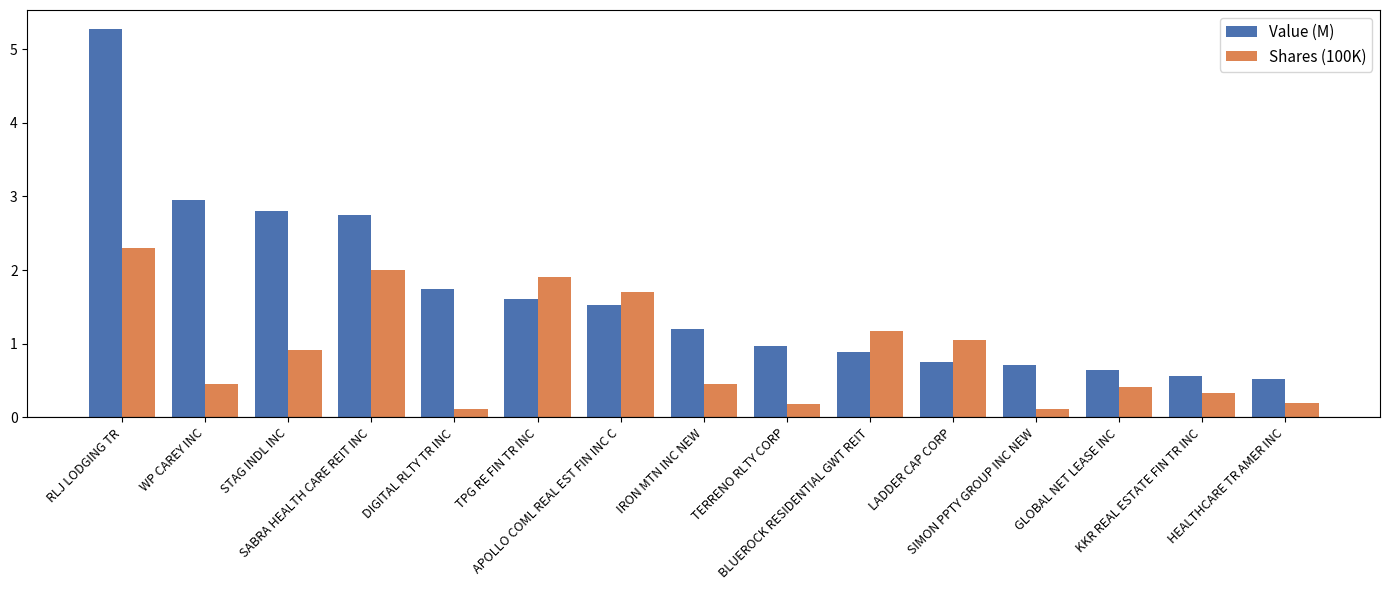

Rank the series by their average value, from highest to lowest.

Value (M), Shares (100K)